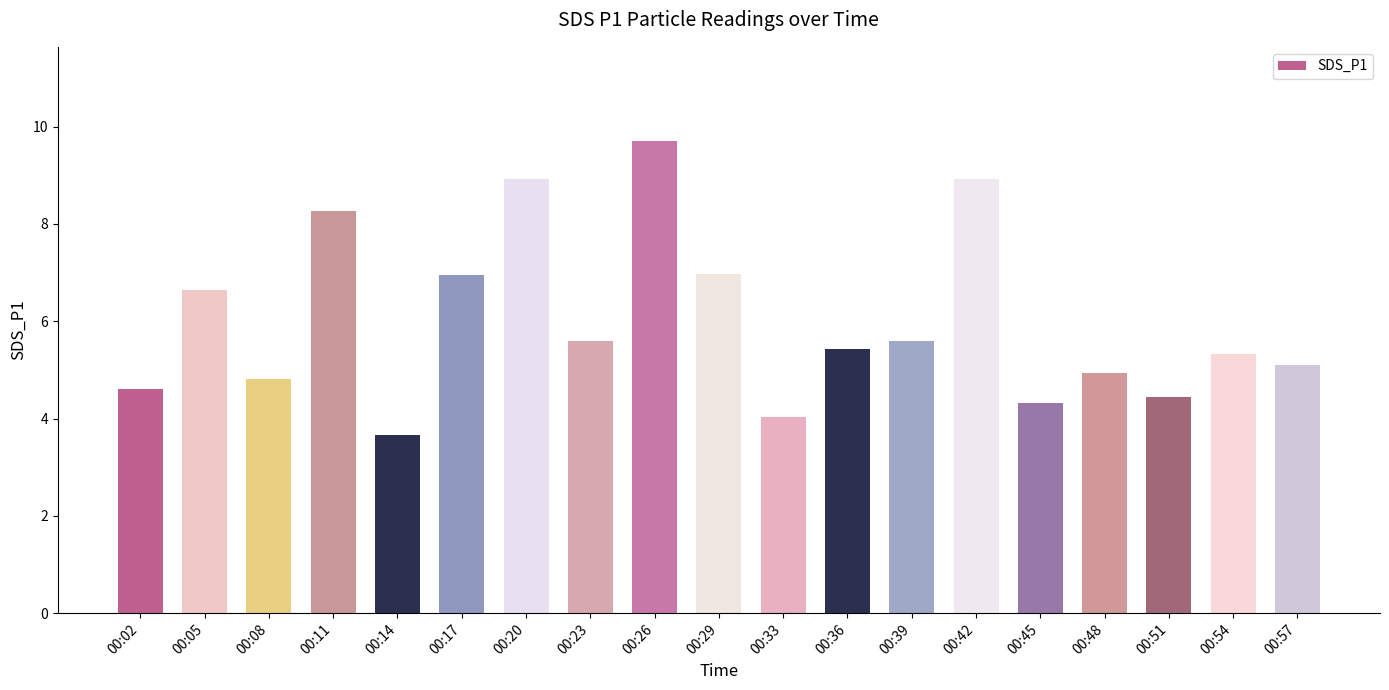

What is the minimum value shown in the chart?

3.7